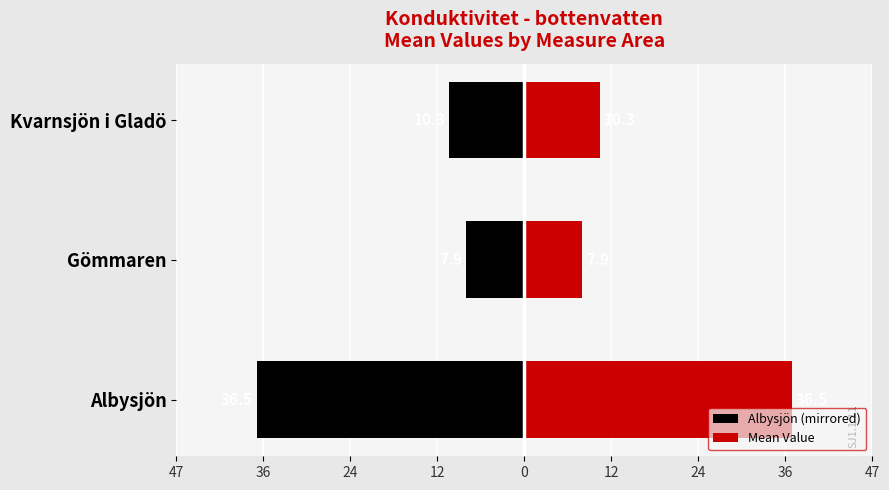

Which series has the largest total across all categories?

Mean Value